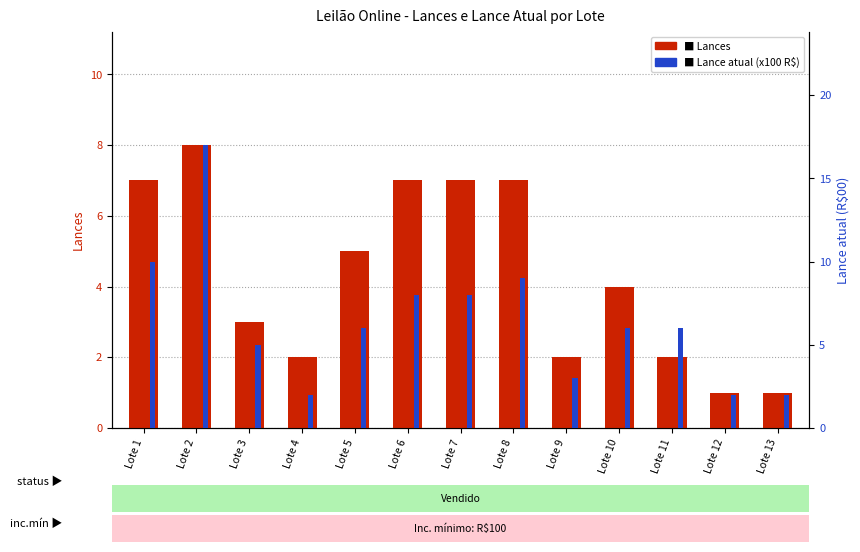

What is the maximum value for Lances?

8